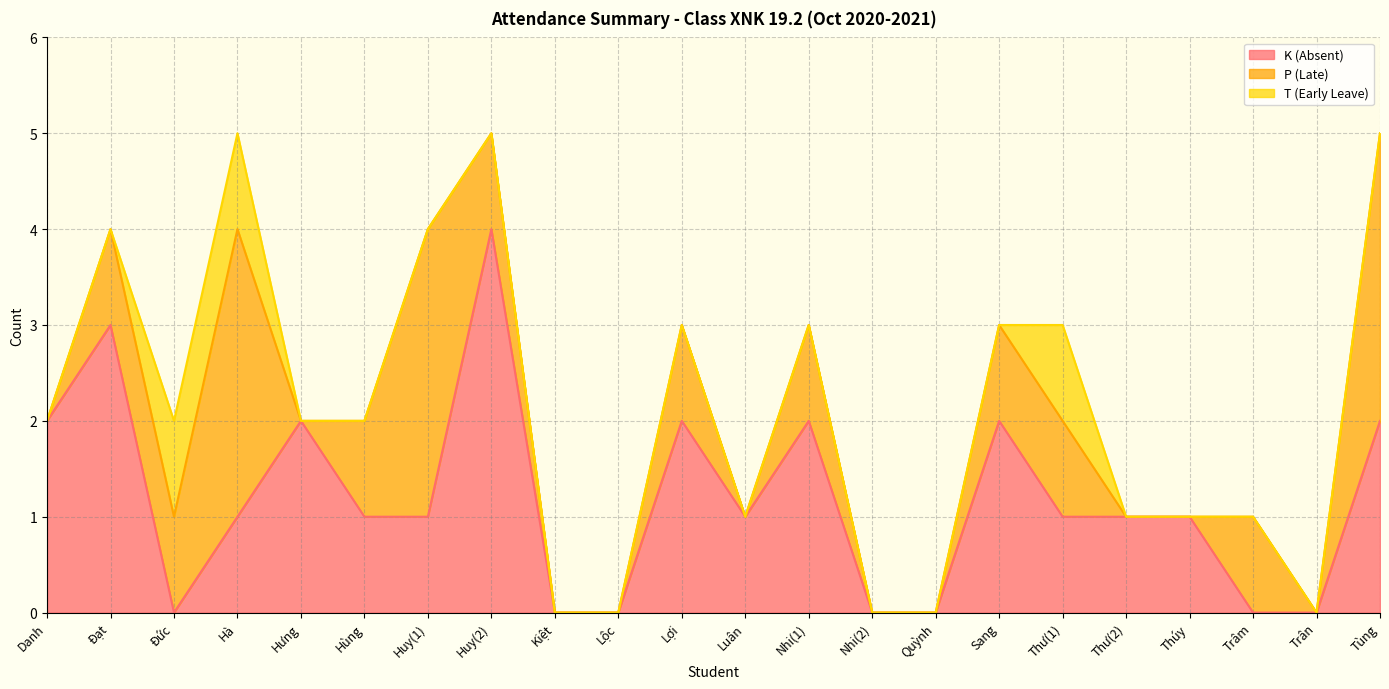

How many categories are shown in the chart?

22